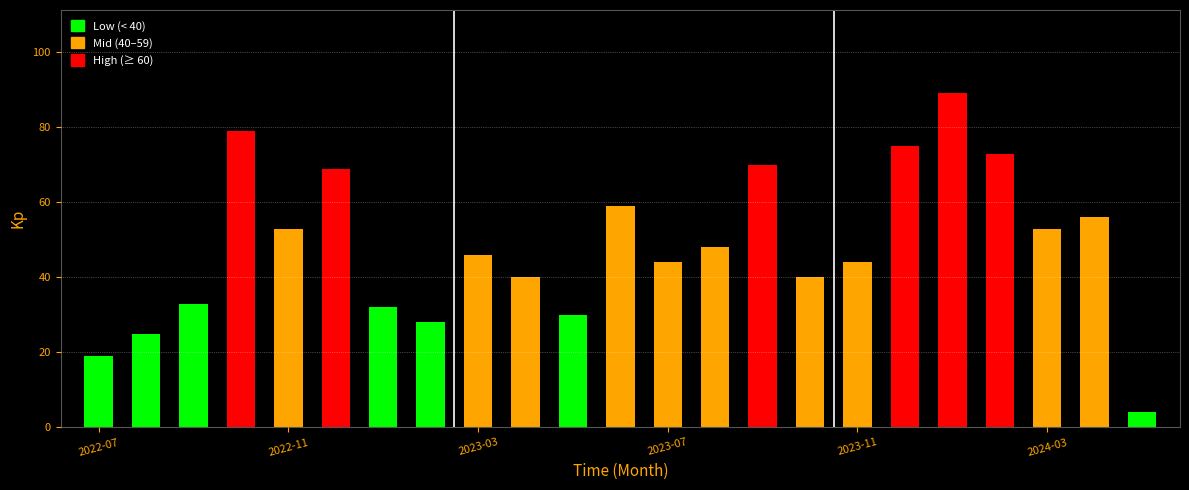

Does the chart contain any negative values?

No